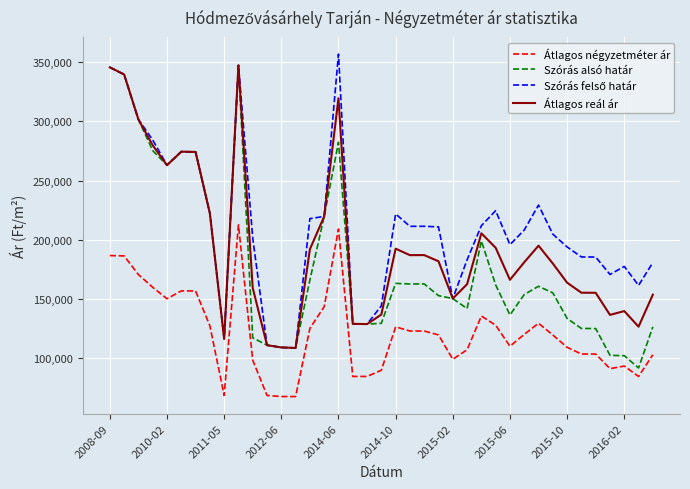

True or false: Átlagos reál ár and Átlagos négyzetméter ár intersect in this chart.

False